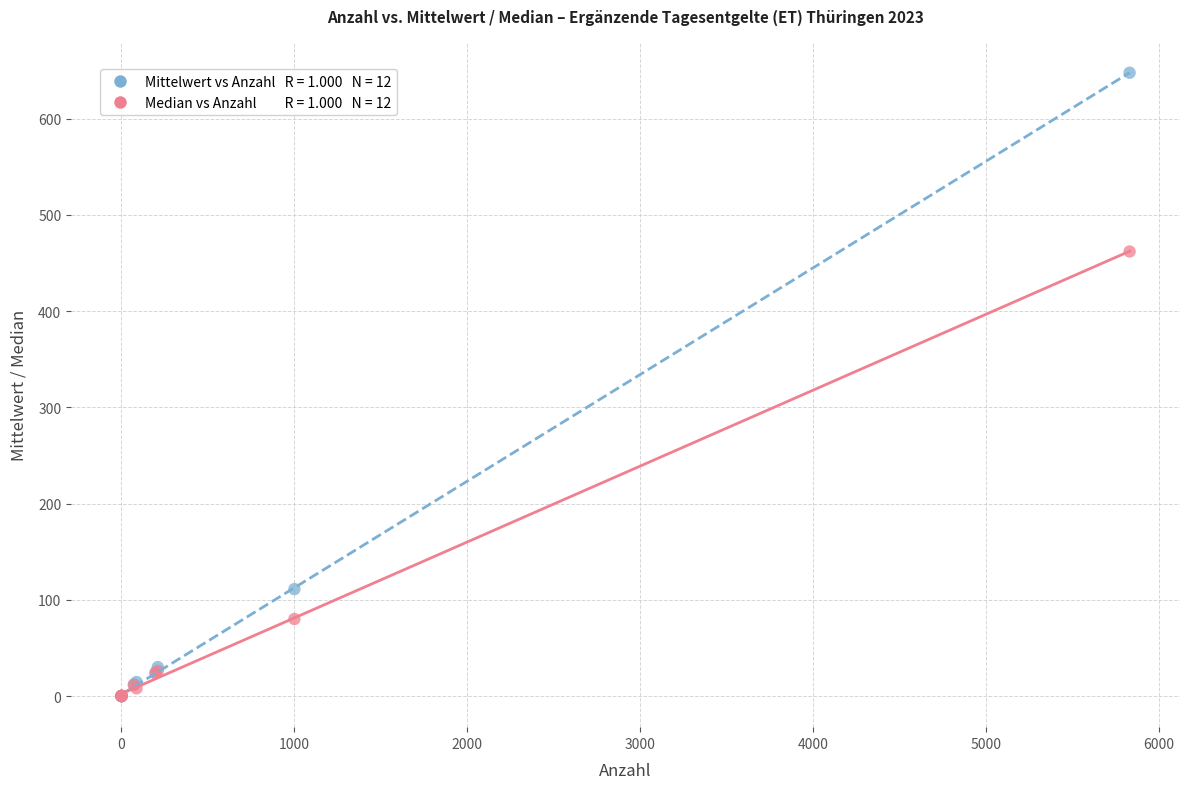

Across all series, what Y value is closest to 323?

462.0